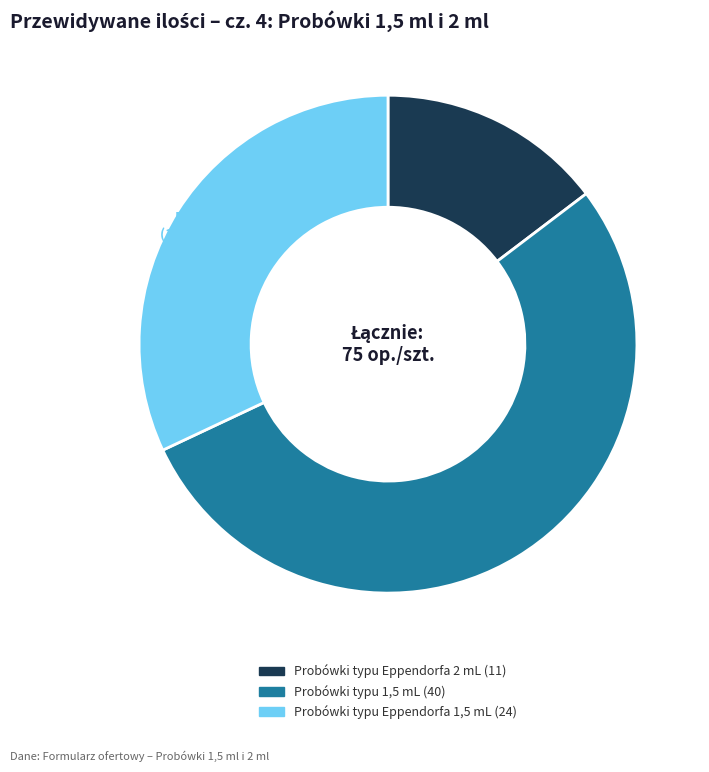

Is there any slice that represents more than half of the pie?

Yes